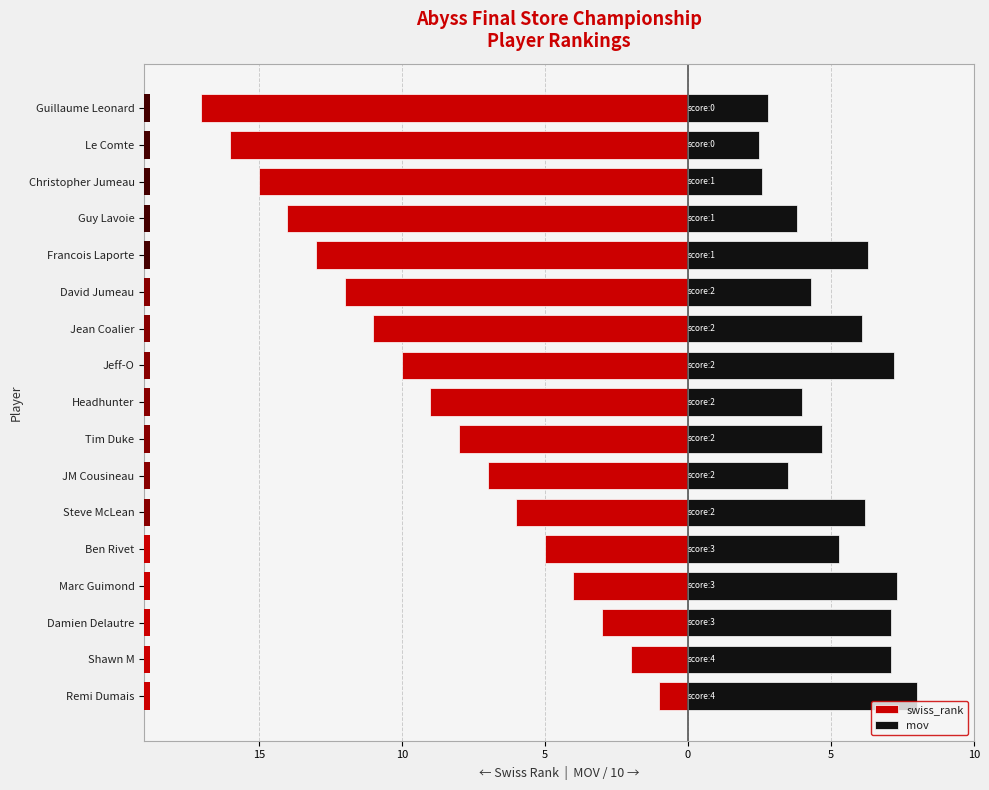

What value does the mov series have at Christopher Jumeau?

2.6